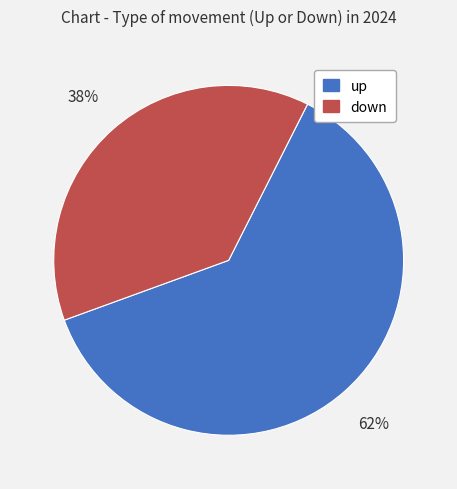

To the nearest percent, what is the difference between the largest and smallest slice percentages?

24%